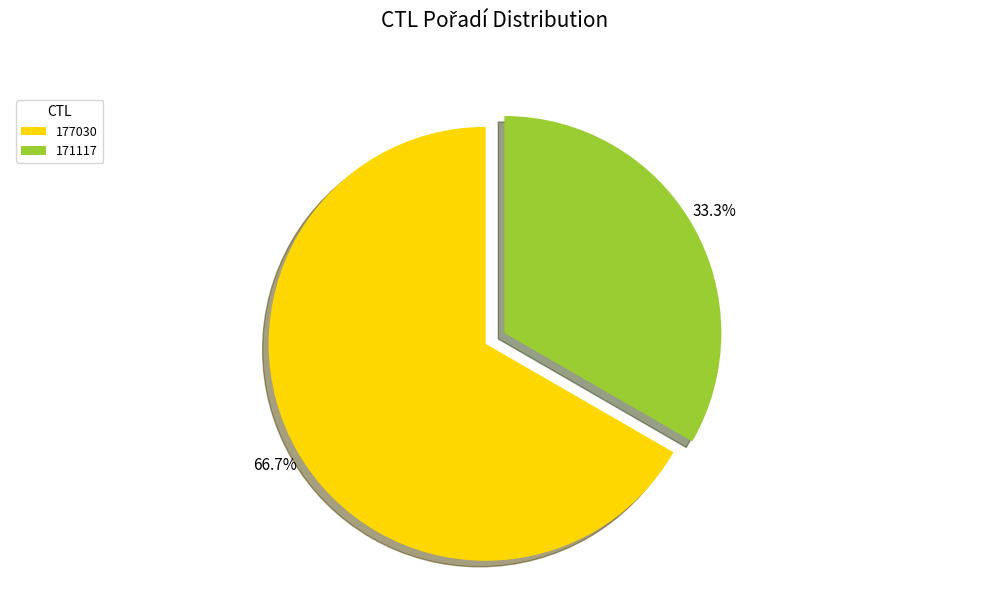

Which category has the biggest portion of the pie?

177030